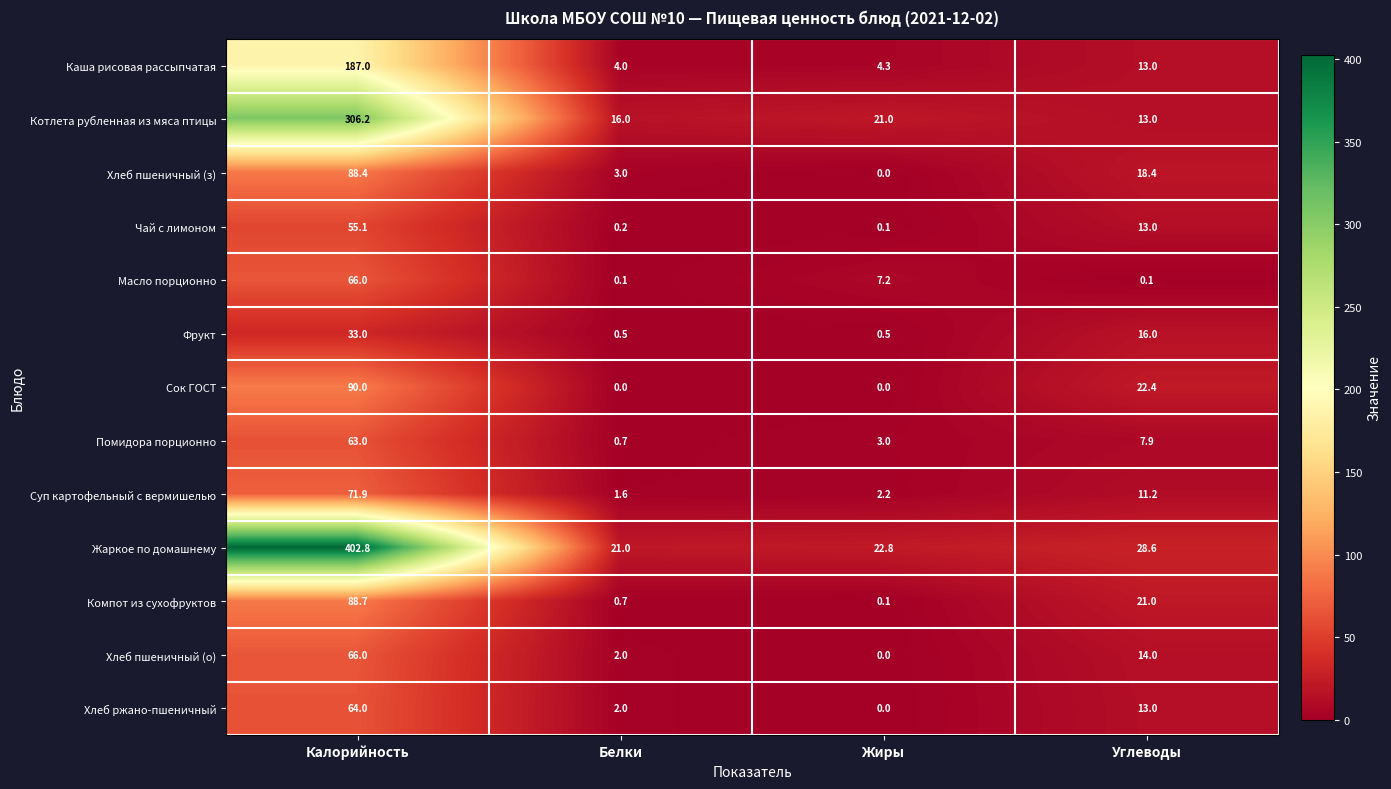

What is the total value across all series at Углеводы?

191.6